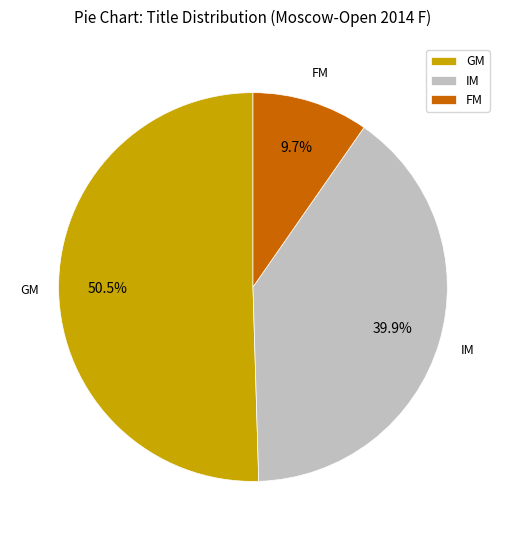

Is there a majority slice in this chart?

Yes